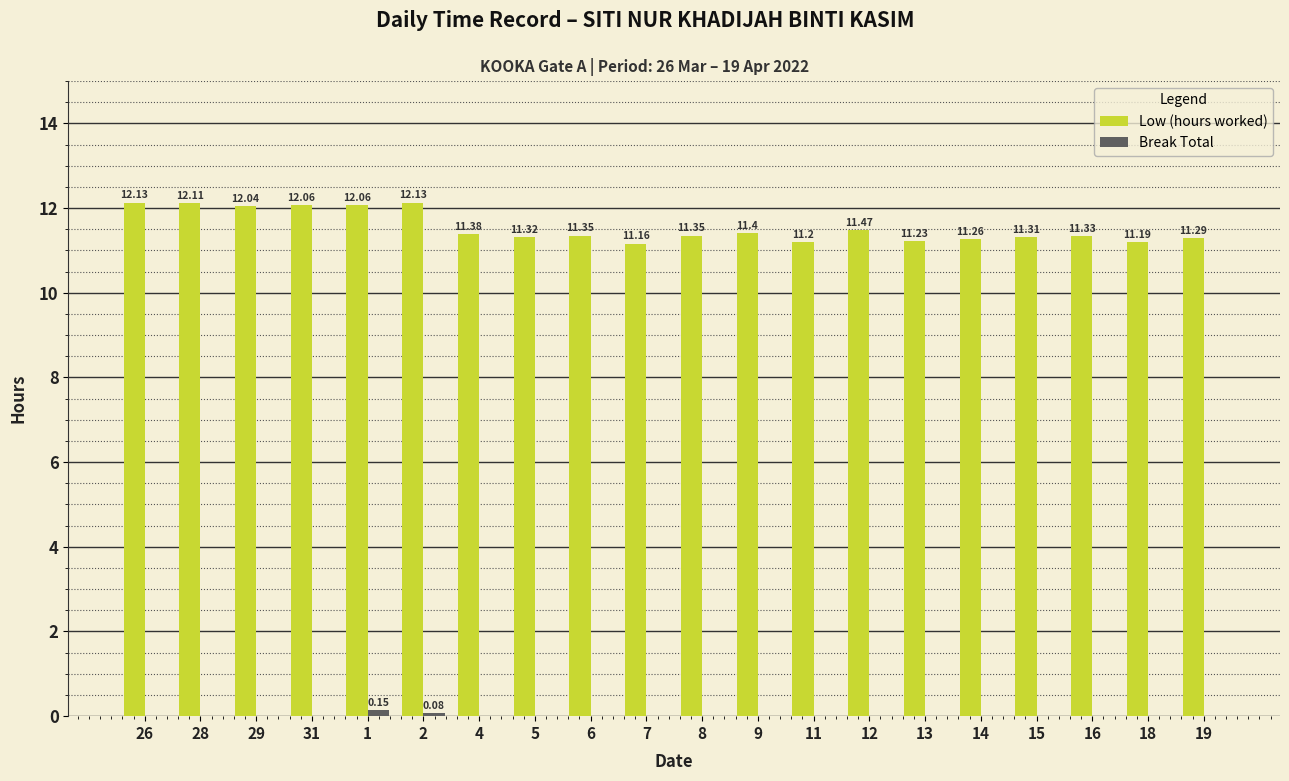

The Low (hours worked) series shows 15.4 at 5. True or false?

False